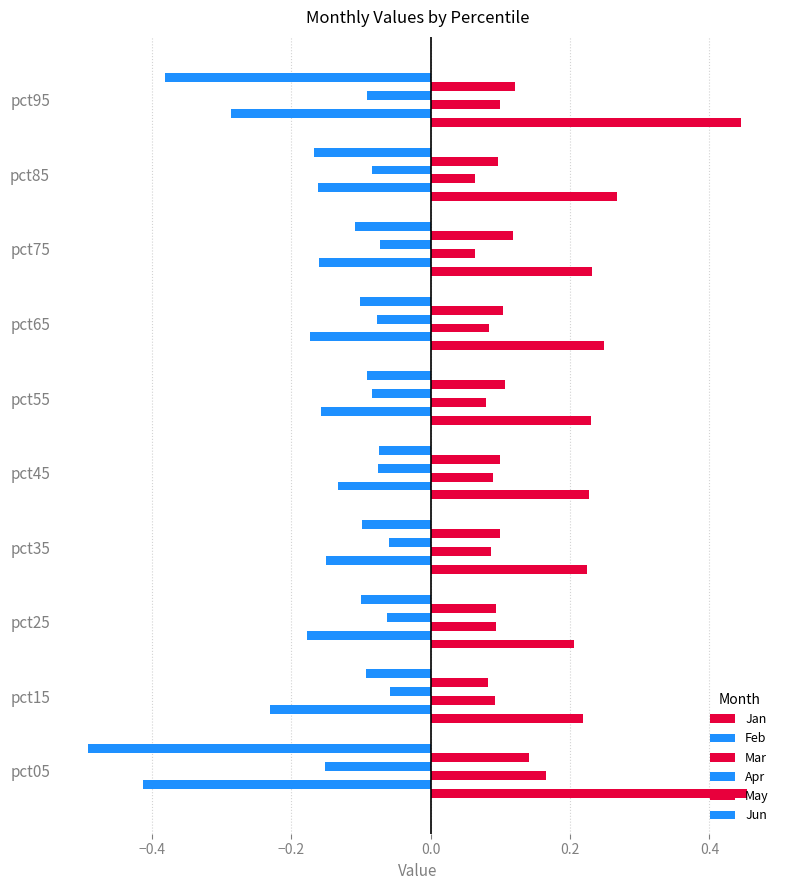

What is the difference between the maximum and minimum values in the Jan series?

0.2